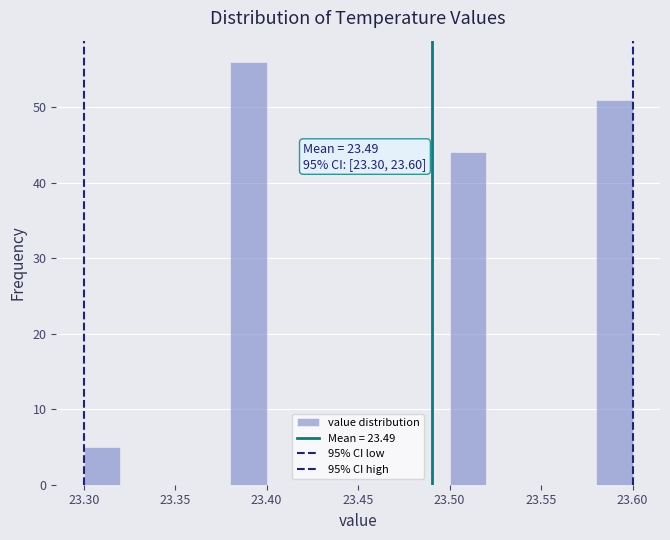

Over which range of the x-axis is the bar tallest?

23.38 to 23.40